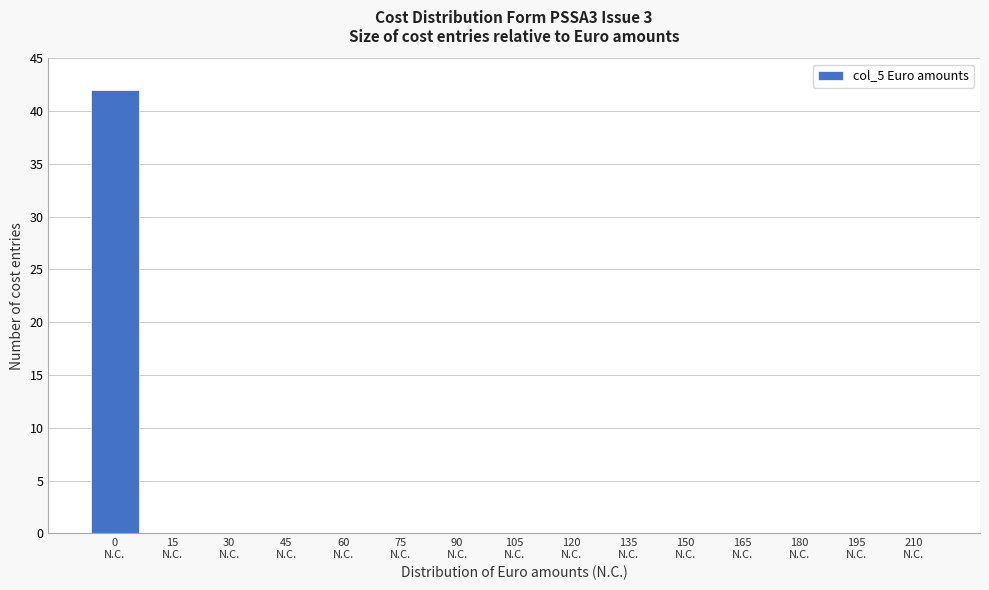

What is the maximum value shown in the chart?

42